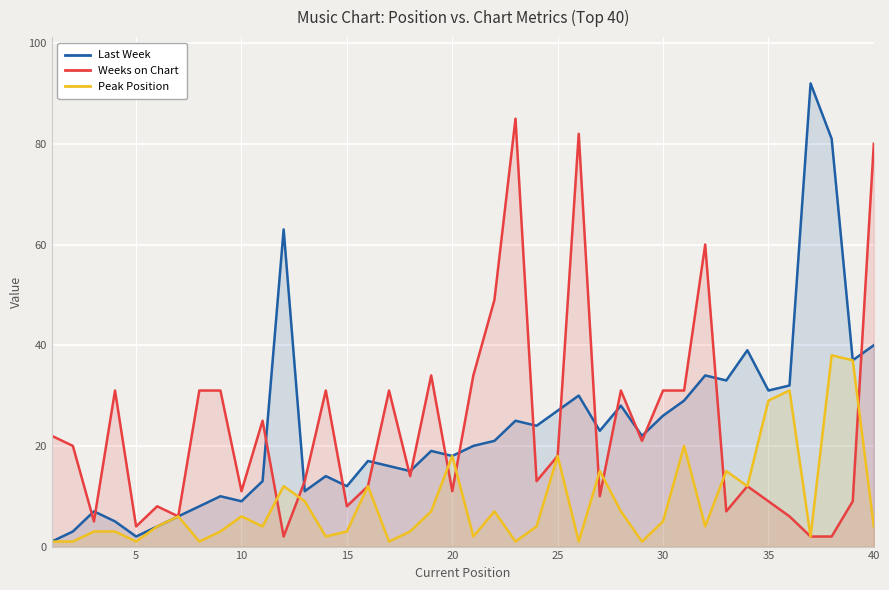

Which series has the largest total across all categories?

Last Week